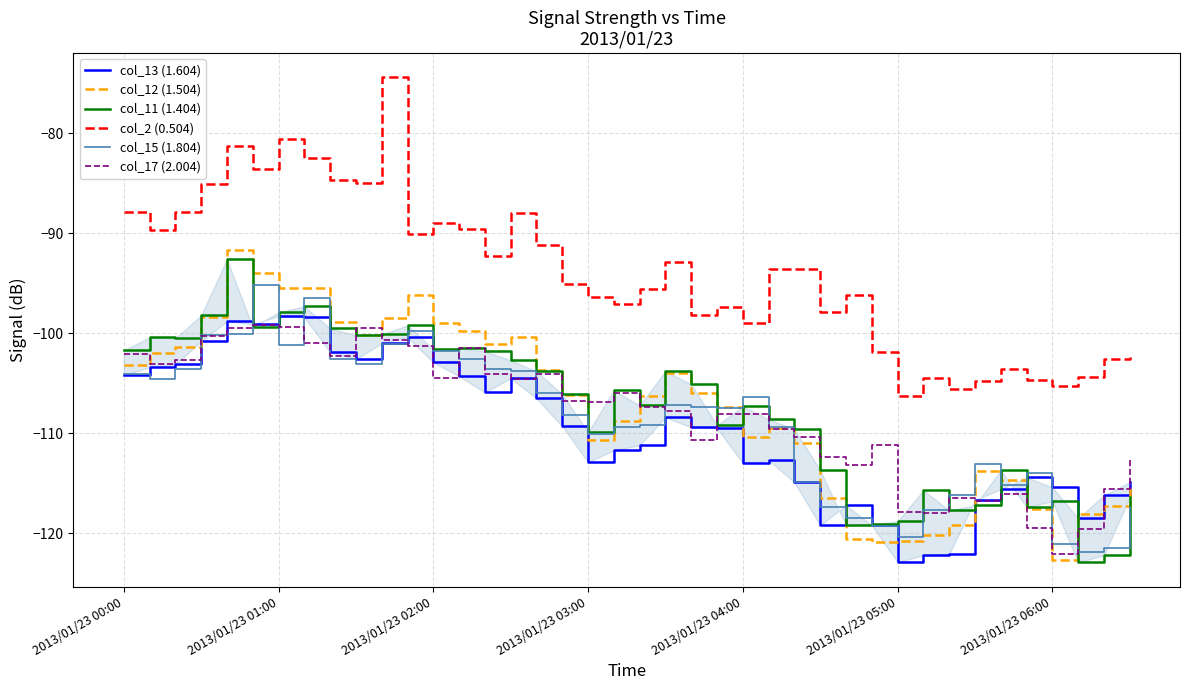

What is the maximum value for col_15 (1.804)?

-95.2